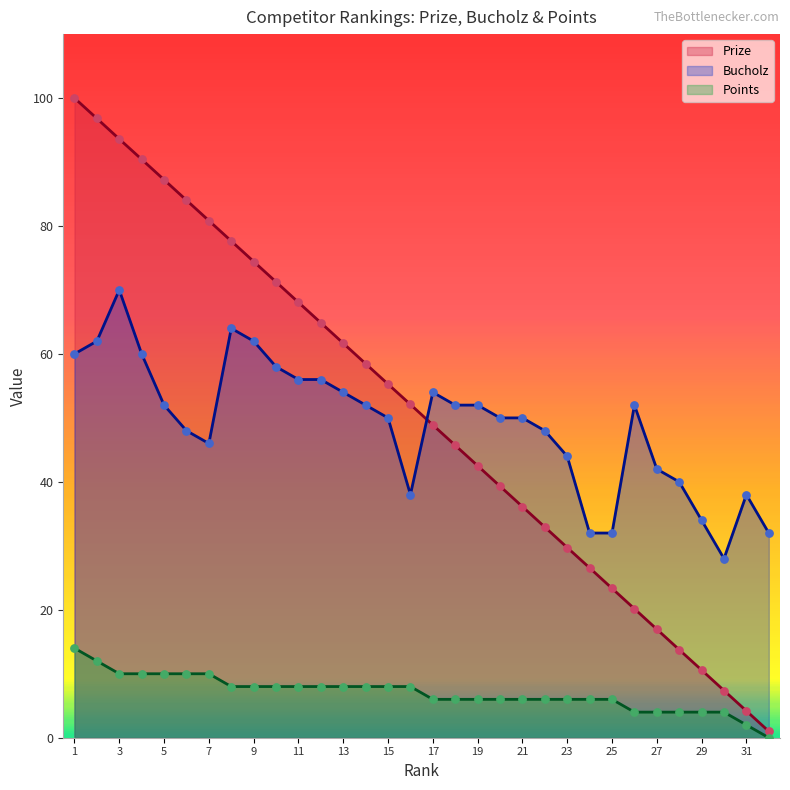

What are all the series names shown in the legend?

Prize, Bucholz, Points